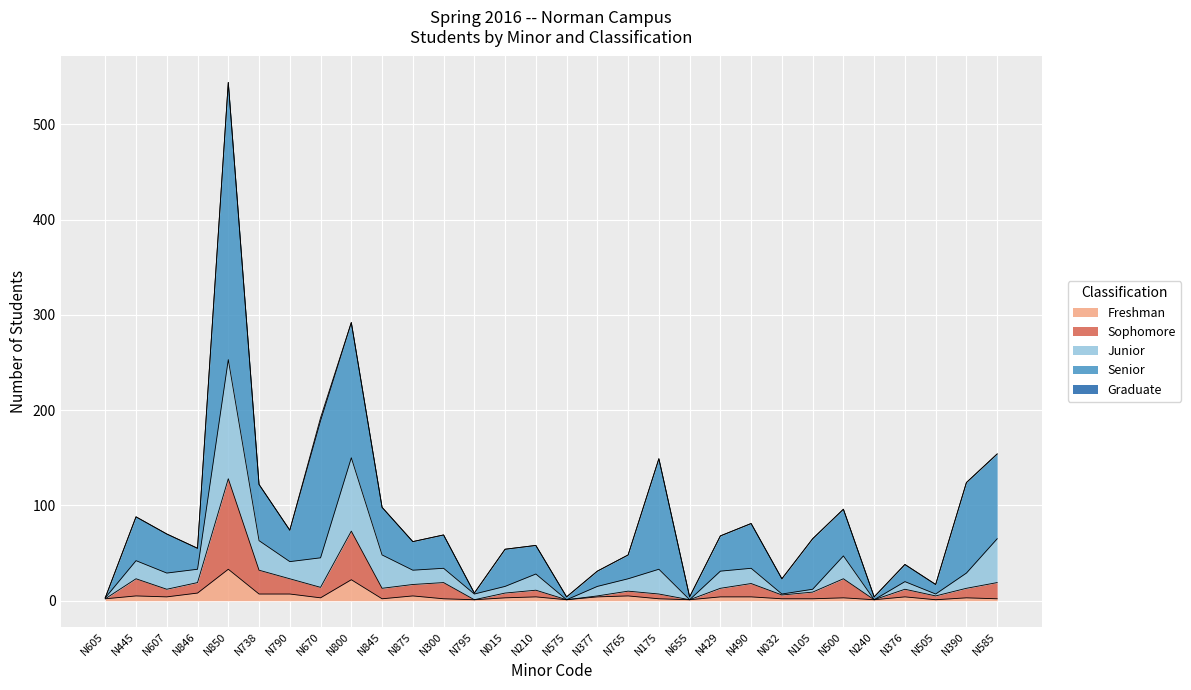

How many interior local peaks does the Freshman series have?

9